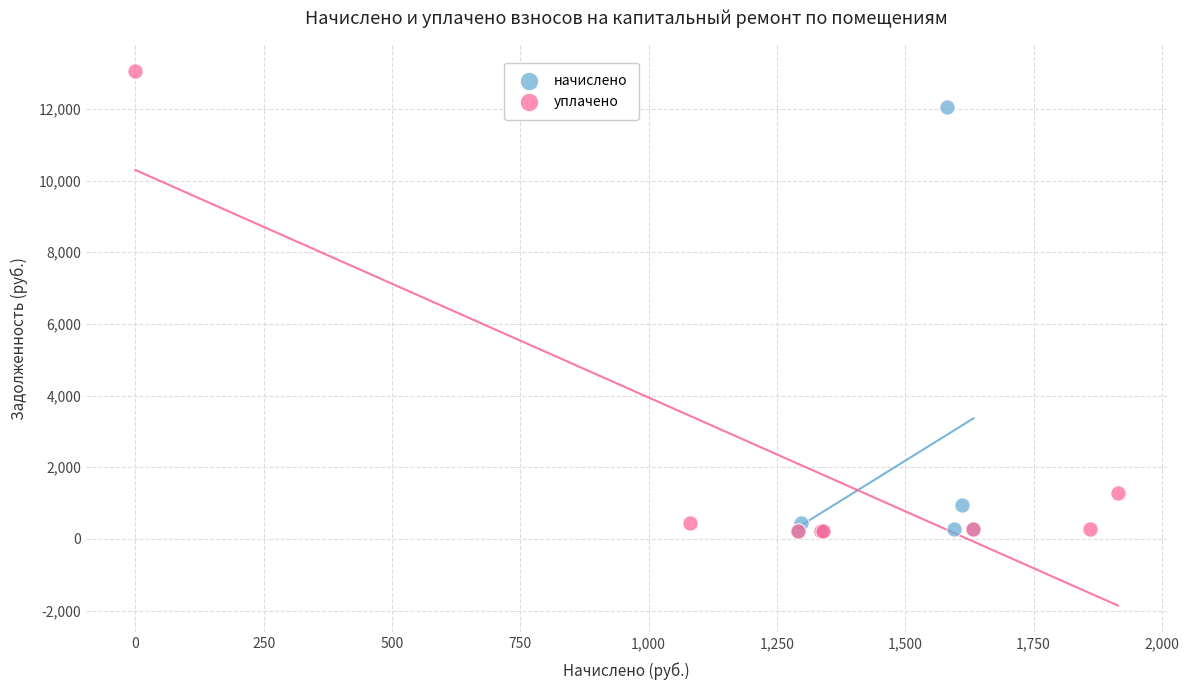

Which series has the largest Y range (max minus min)?

уплачено